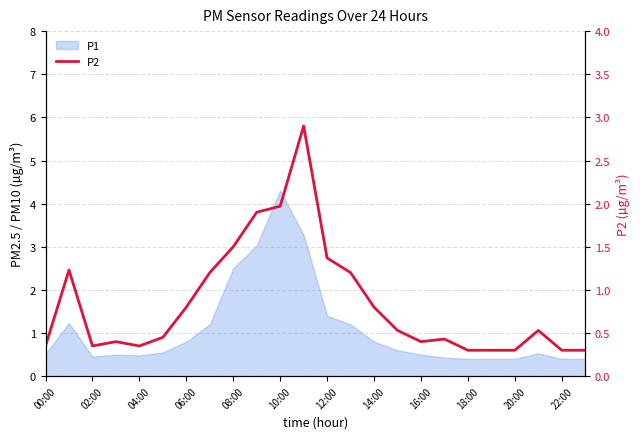

How many points are higher than both their immediate neighbors (excluding endpoints)?

5